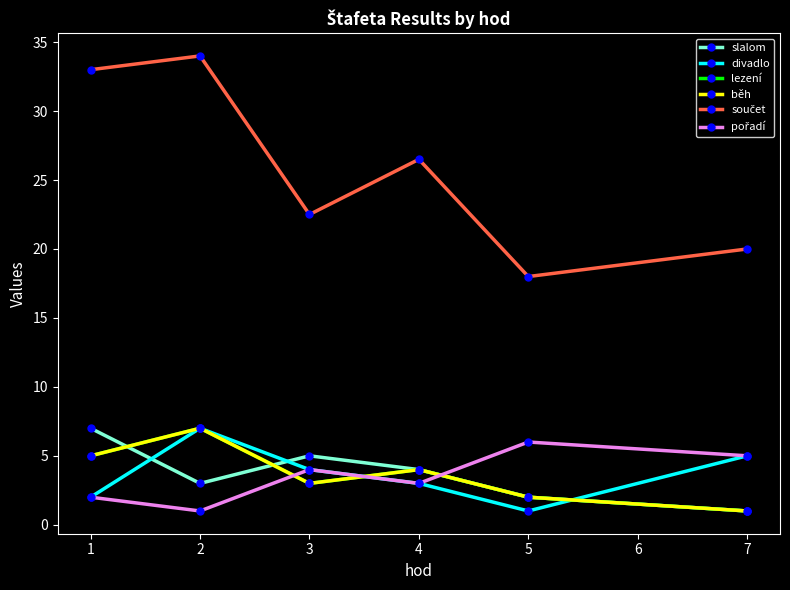

What is the value of the slalom point at the 6th from the left?

1.0